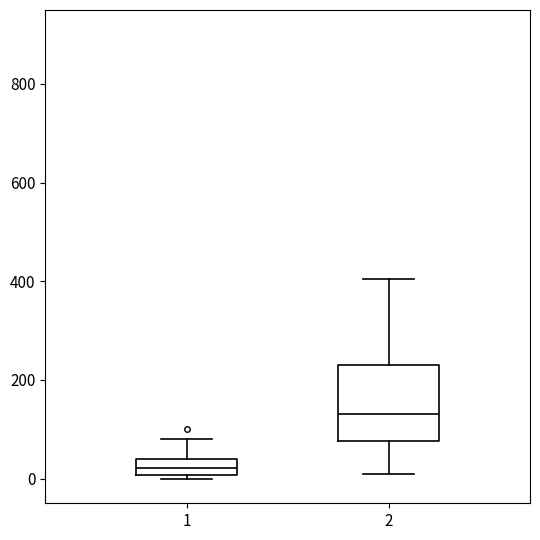

Reading left to right, read every box against the y-axis: the position of its median line, the range the box covers, and the ends of its whiskers. The values are not printed on the chart, so give them approximately, as read against the axis.

1: median 20, box 0 to 40, whiskers 0 (just below the box's lower edge) to 80
2: median 140, box 80 to 240, whiskers 20 to 400